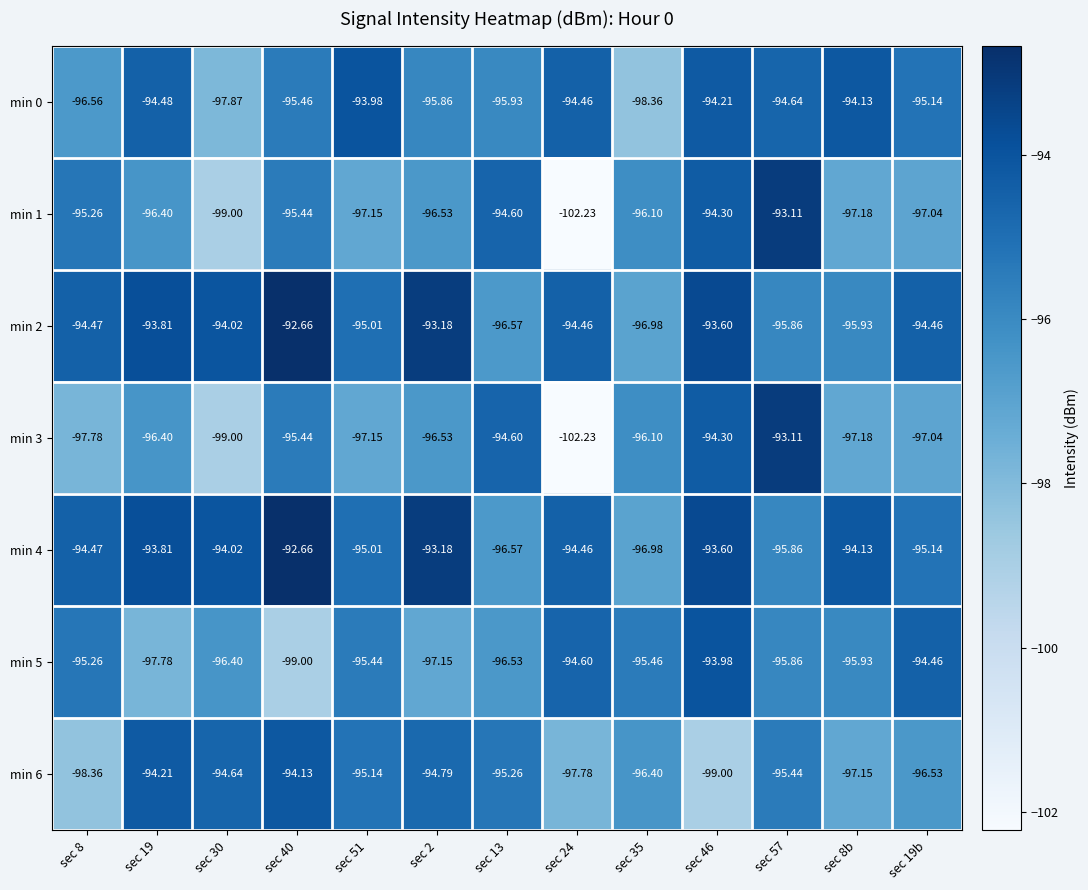

What is the maximum value shown in the chart?

-92.7